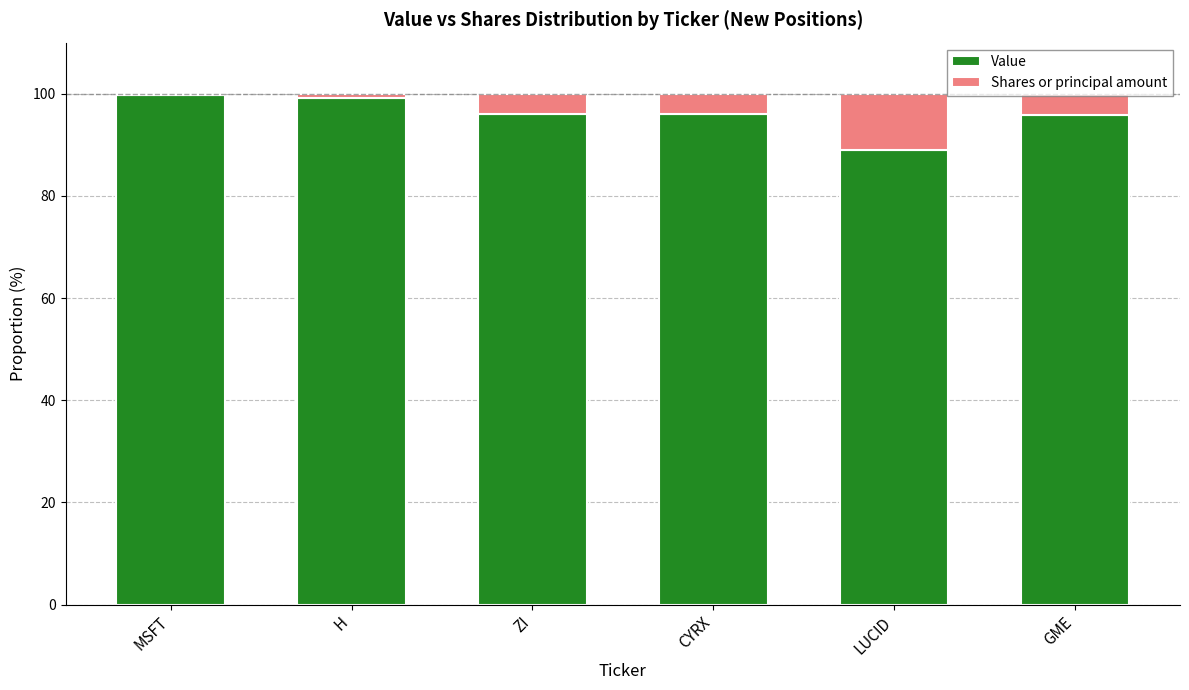

Are the bars horizontal?

No